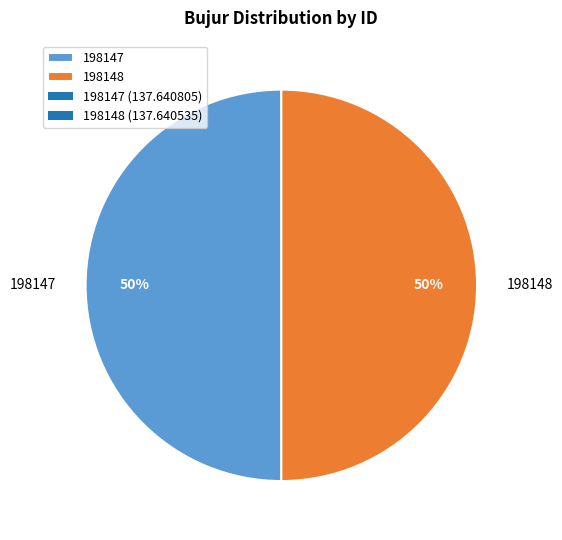

Do 198147 and 198148 together represent more than half of the pie?

Yes